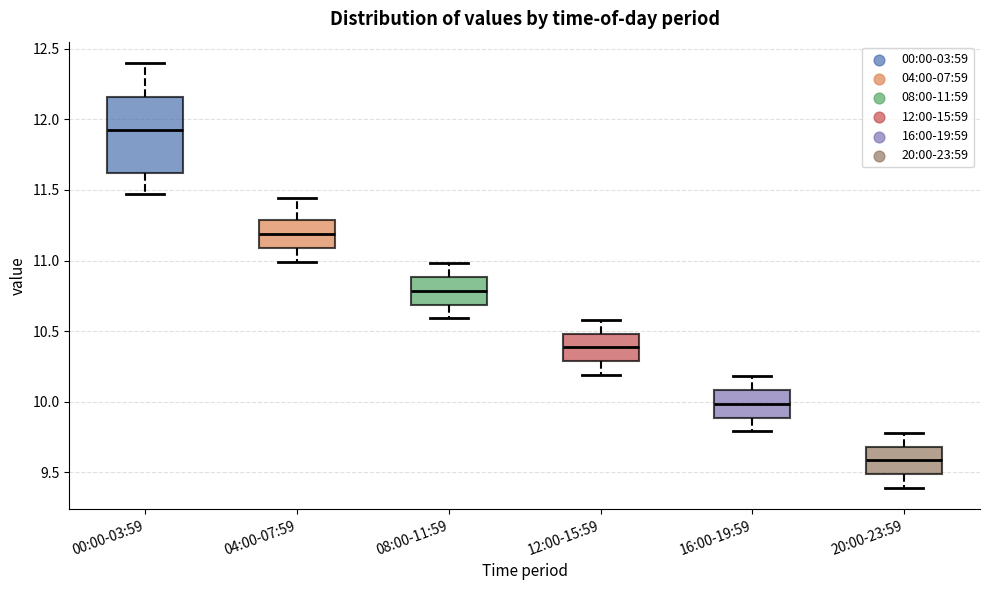

Which box has the highest median line?

00:00-03:59